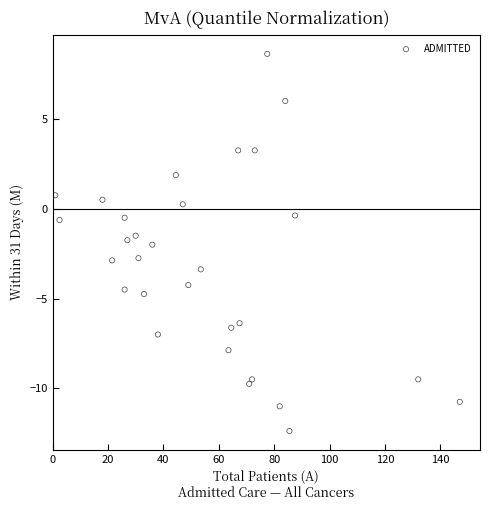

What is the range of X values (max minus min)?

146.0